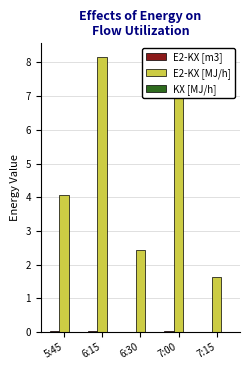

Is it true that E2-KX [MJ/h] equals 4.1 at 5:45?

True